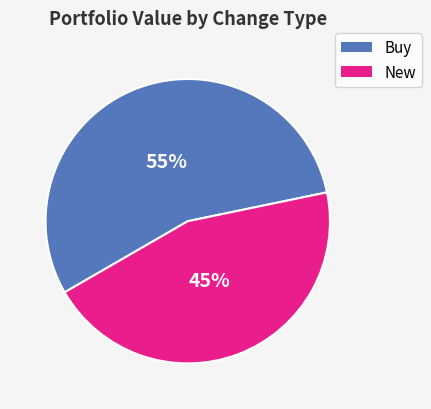

Is there any slice that represents more than half of the pie?

Yes